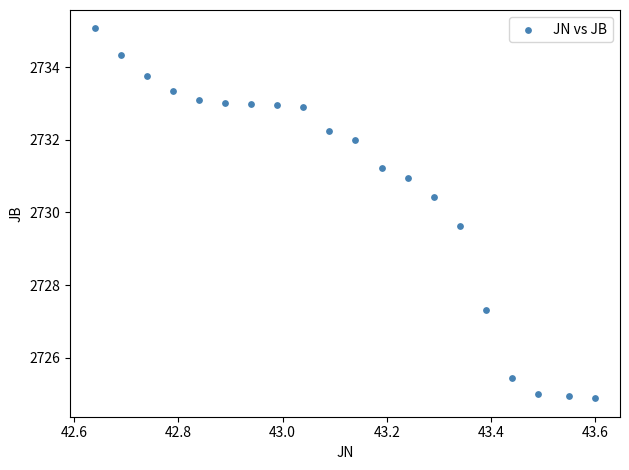

What is the range of Y values (max minus min)?

10.2